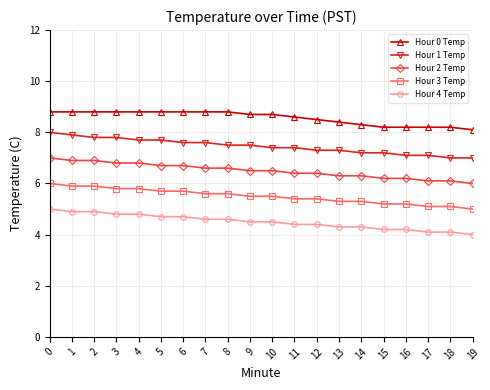

What is the maximum value shown in the chart?

8.8